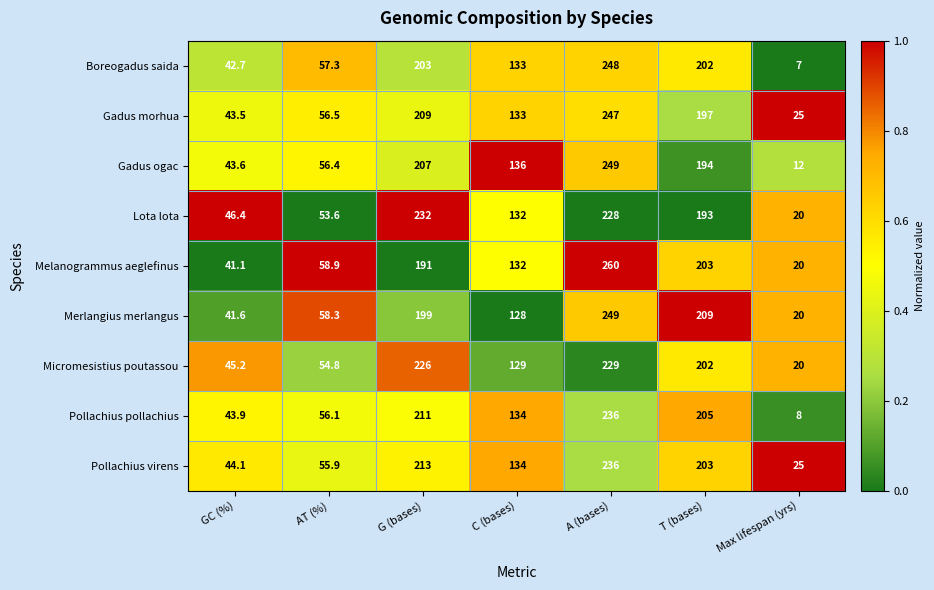

At which category is the sum across all series the highest?

A (bases)